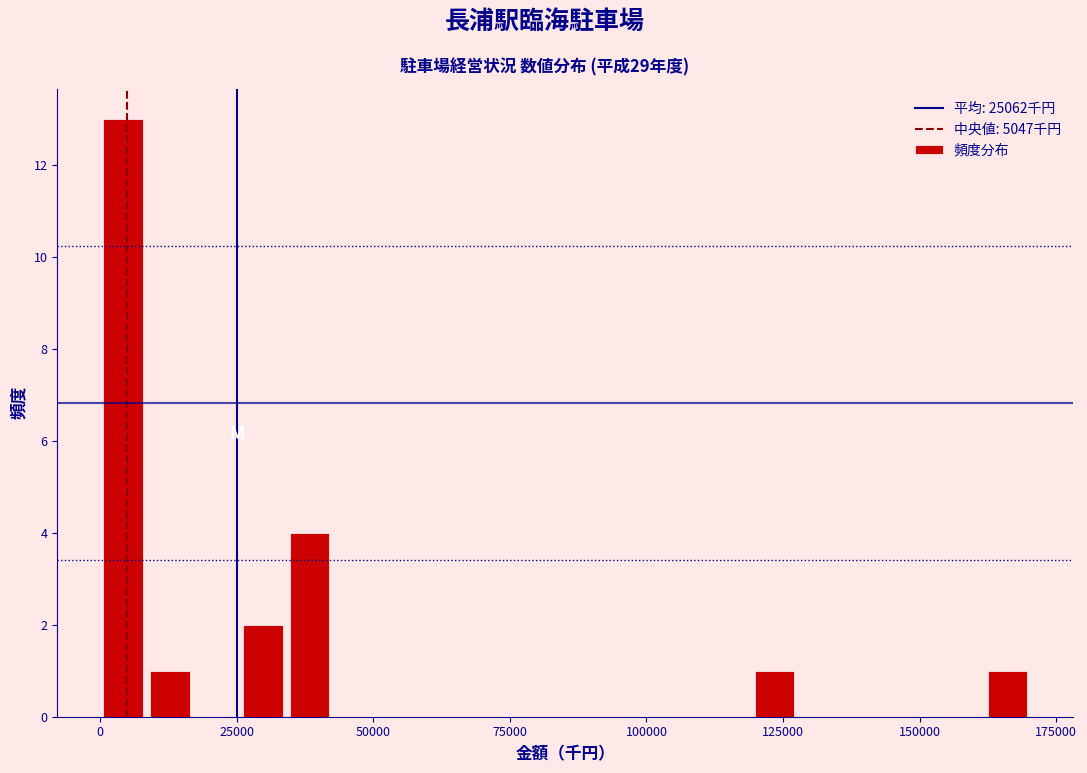

Read against the x-axis, roughly where is the centre of the tallest bar?

5000